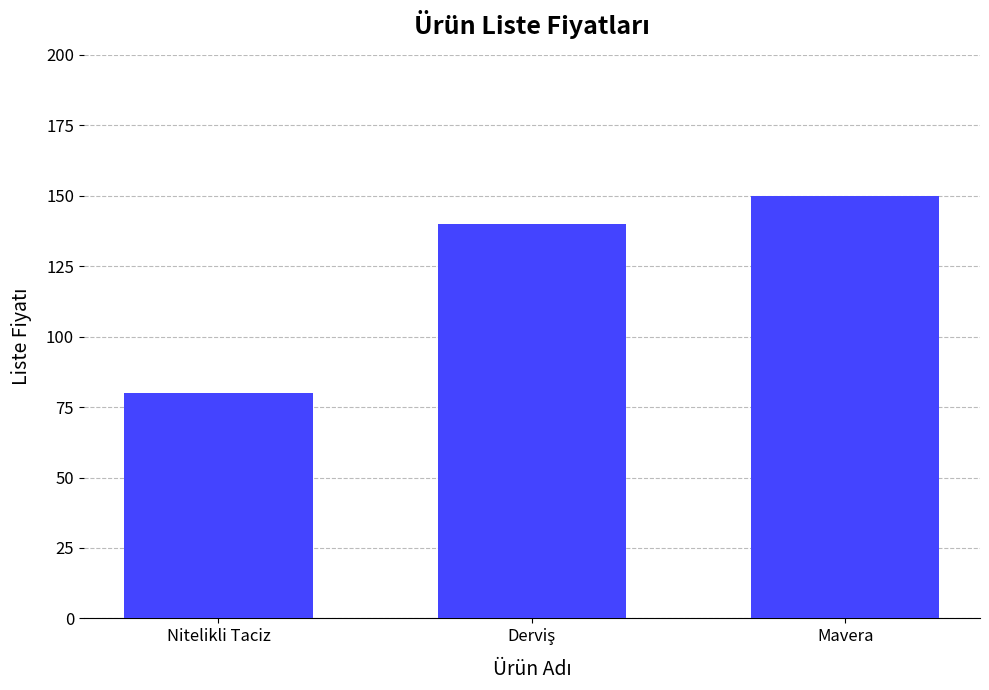

How many values are below 140?

1